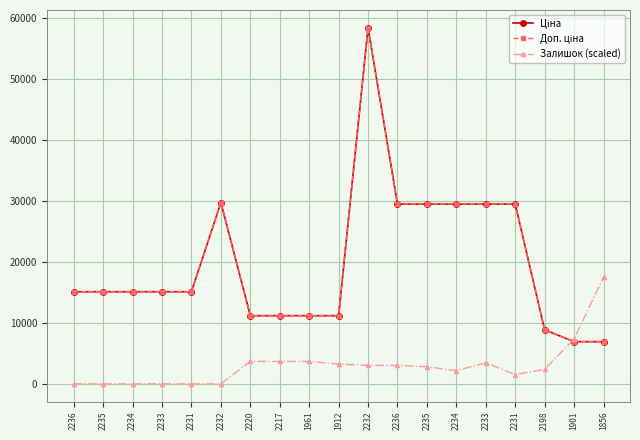

Is this an area chart (filled region under the line)?

No